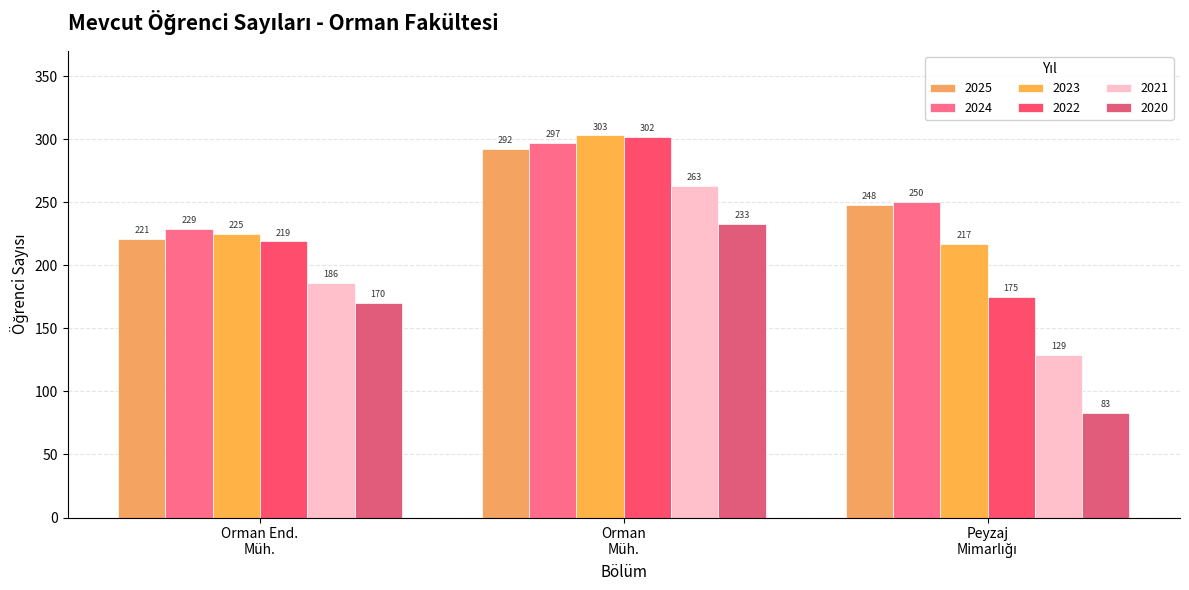

What are all the series names shown in the legend?

2025, 2024, 2023, 2022, 2021, 2020